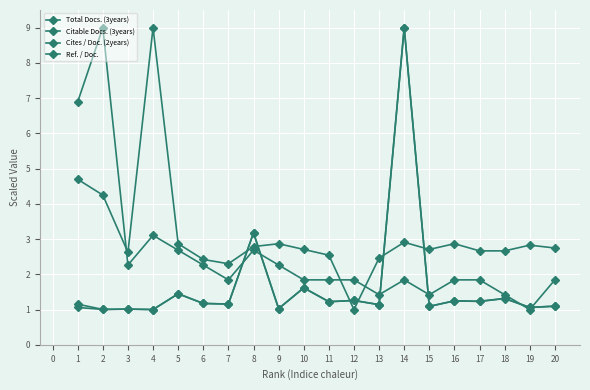

How many lines are shown in the chart?

4